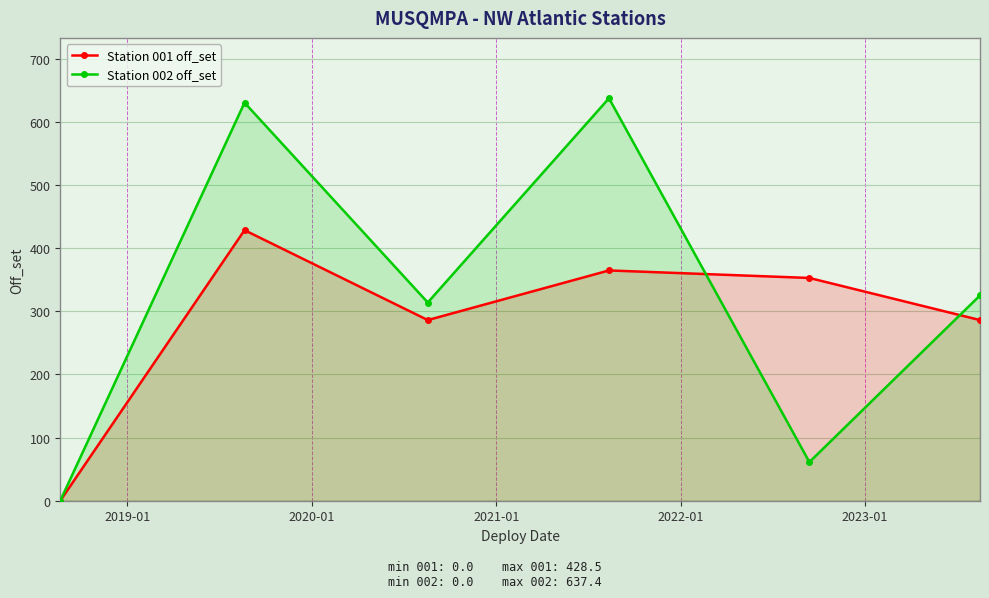

What is the value of the Station 001 off_set point at the 3rd from the left?

286.1